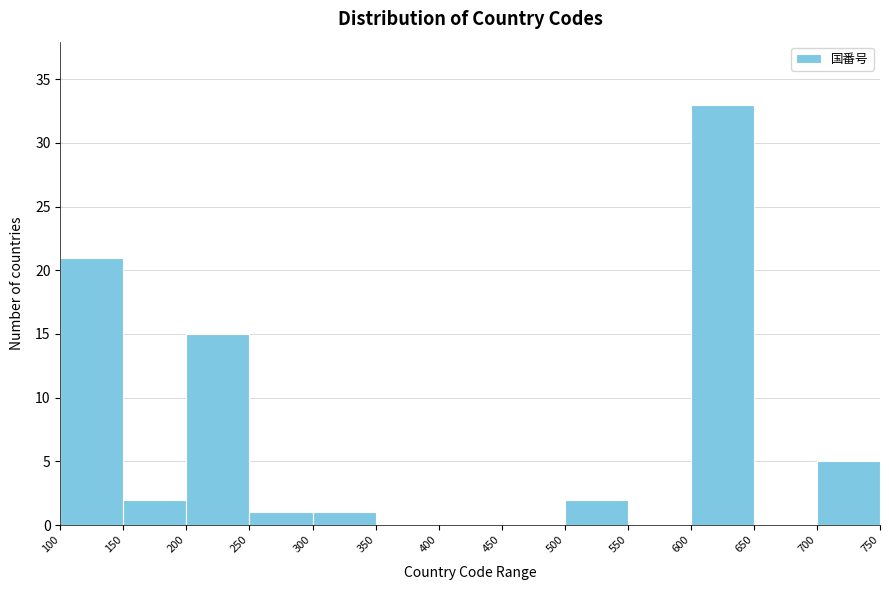

Reading left to right, transcribe this chart: for each bar, give the range it covers on the x-axis and its height. The values are not printed on the chart, so give them approximately, as read against the axis.

100 to 150: 21
150 to 200: 2
200 to 250: 15
250 to 300: 1
300 to 350: 1
350 to 400: 0
400 to 450: 0
450 to 500: 0
500 to 550: 2
550 to 600: 0
600 to 650: 33
650 to 700: 0
700 to 750: 5